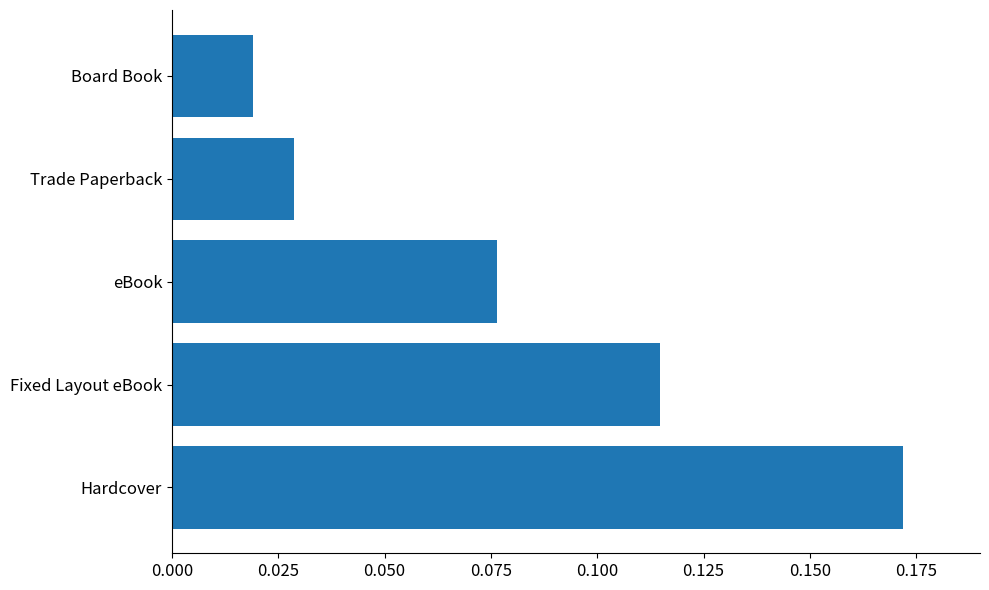

What is the sum of all values?

0.4